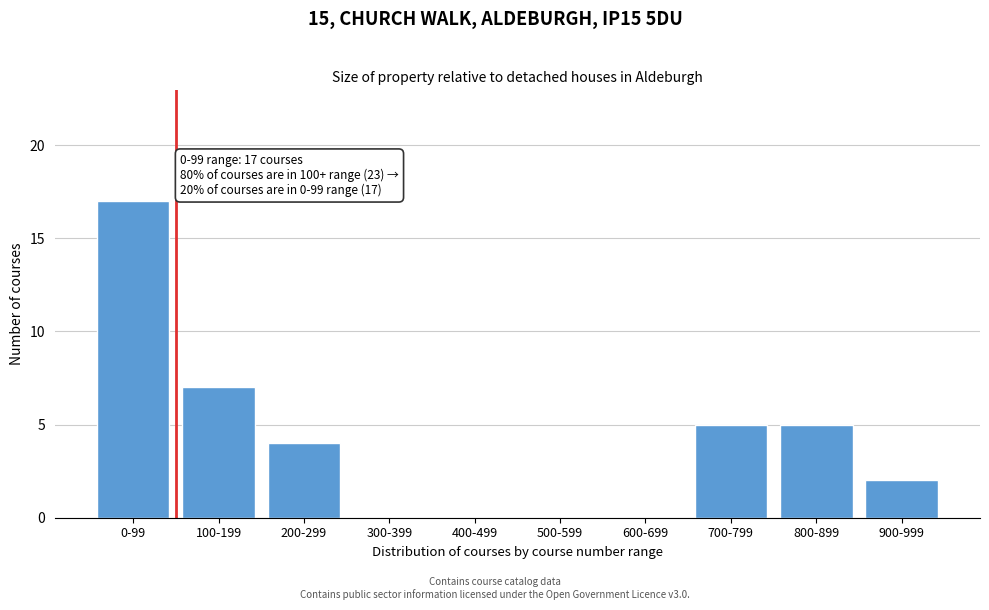

Reading left to right, list all the values displayed in this chart.

0-99=17	100-199=7	200-299=4	300-399=0	400-499=0	500-599=0	600-699=0	700-799=5	800-899=5	900-999=2